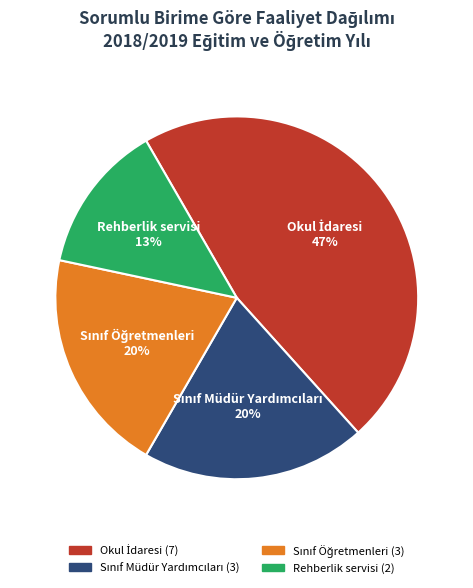

Is there any slice that represents more than half of the pie?

No